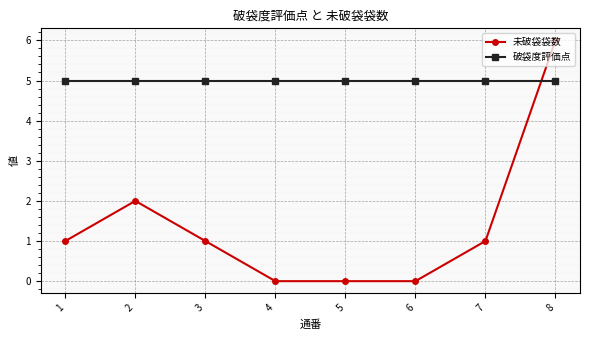

Where do 破袋度評価点 and 未破袋袋数 first cross each other?

7 and 8